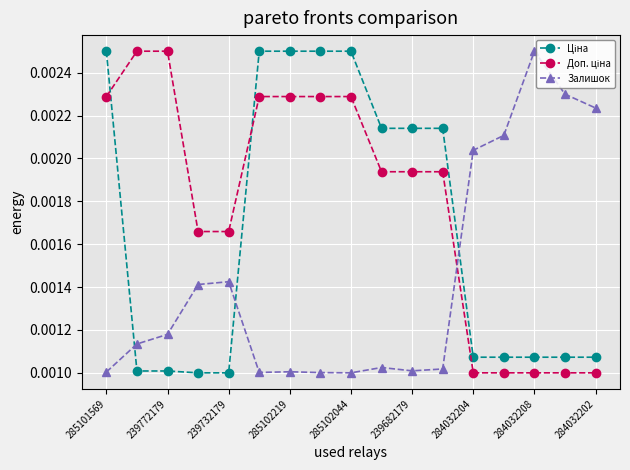

How many Залишок values are between 0 and 1?

17